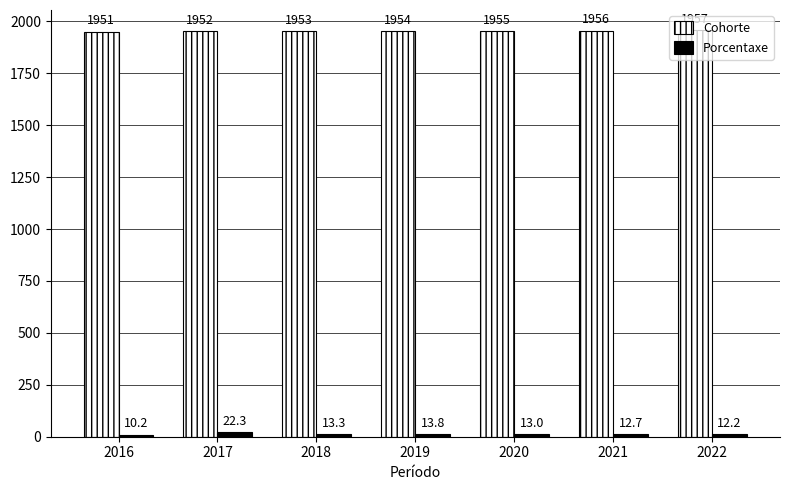

What is the smallest value displayed?

10.2